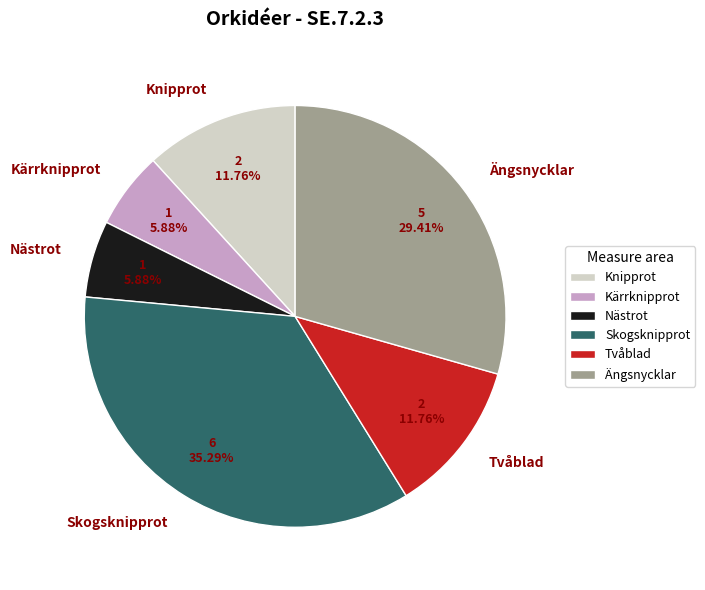

Does any single category account for the majority?

No